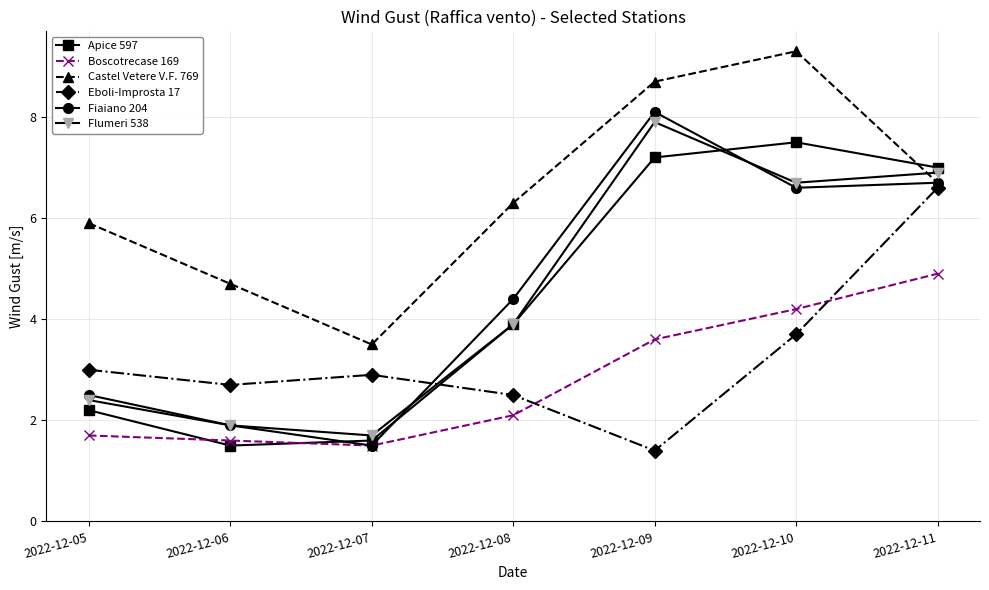

In Flumeri 538, how many points are lower than both neighbors (excluding endpoints)?

2